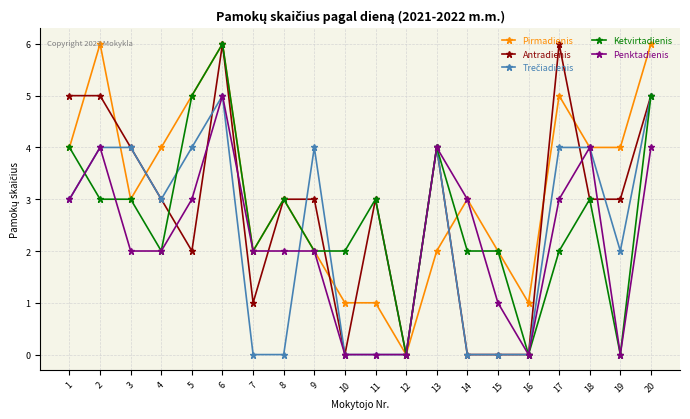

What is the value of the Antradienis point at the 13th from the left?

4